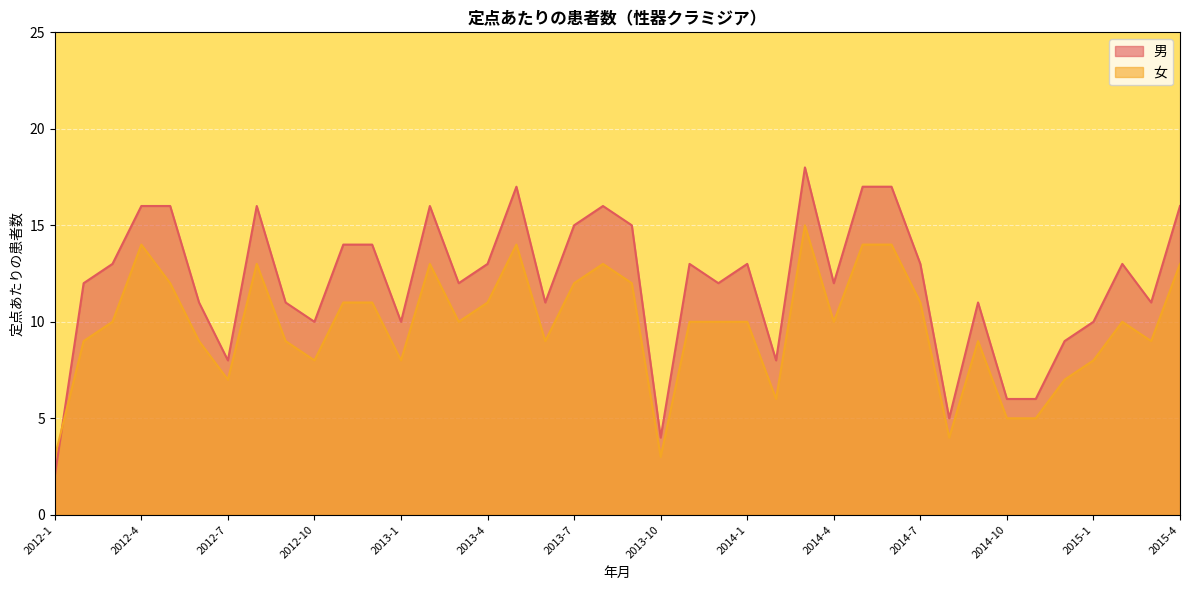

What is the value of the 女 point at the 11th from the left?

11